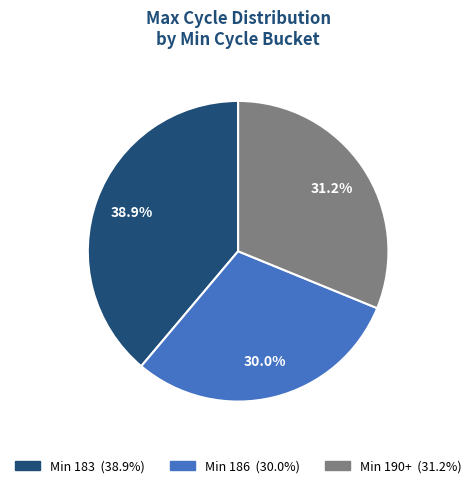

Is there any slice that represents more than half of the pie?

No